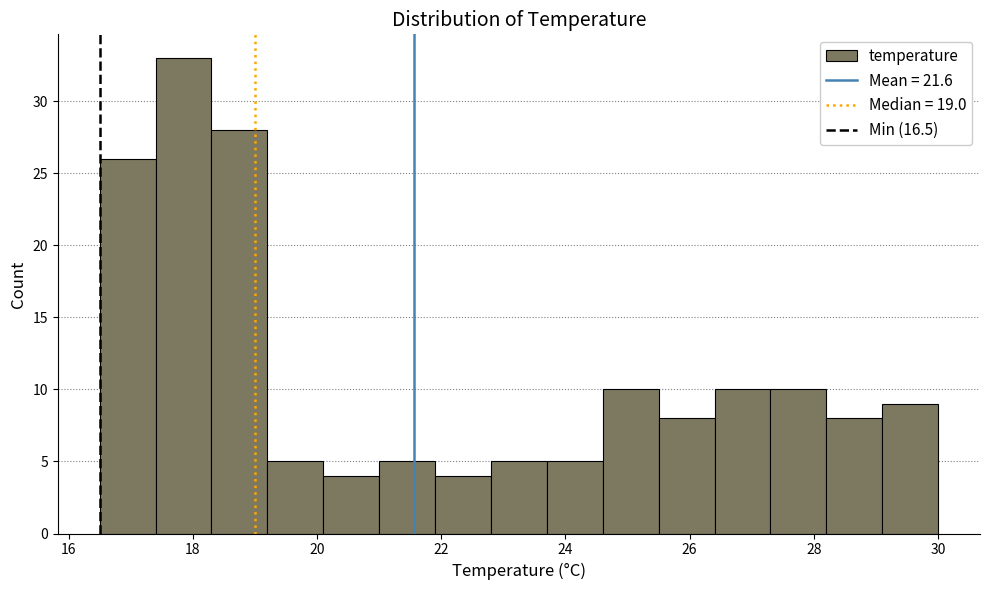

Reading left to right, list every bar in this chart as the range it spans on the x-axis followed by its height. Neither the bar edges nor the heights are printed on the chart, so give them approximately, as read against the axes.

16.5 to 17.4: 26
17.4 to 18.3: 33
18.3 to 19.2: 28
19.2 to 20.1: 5
20.1 to 21.0: 4
21.0 to 21.9: 5
21.9 to 22.8: 4
22.8 to 23.7: 5
23.7 to 24.6: 5
24.6 to 25.5: 10
25.5 to 26.4: 8
26.4 to 27.3: 10
27.3 to 28.2: 10
28.2 to 29.1: 8
29.1 to 30.0: 9